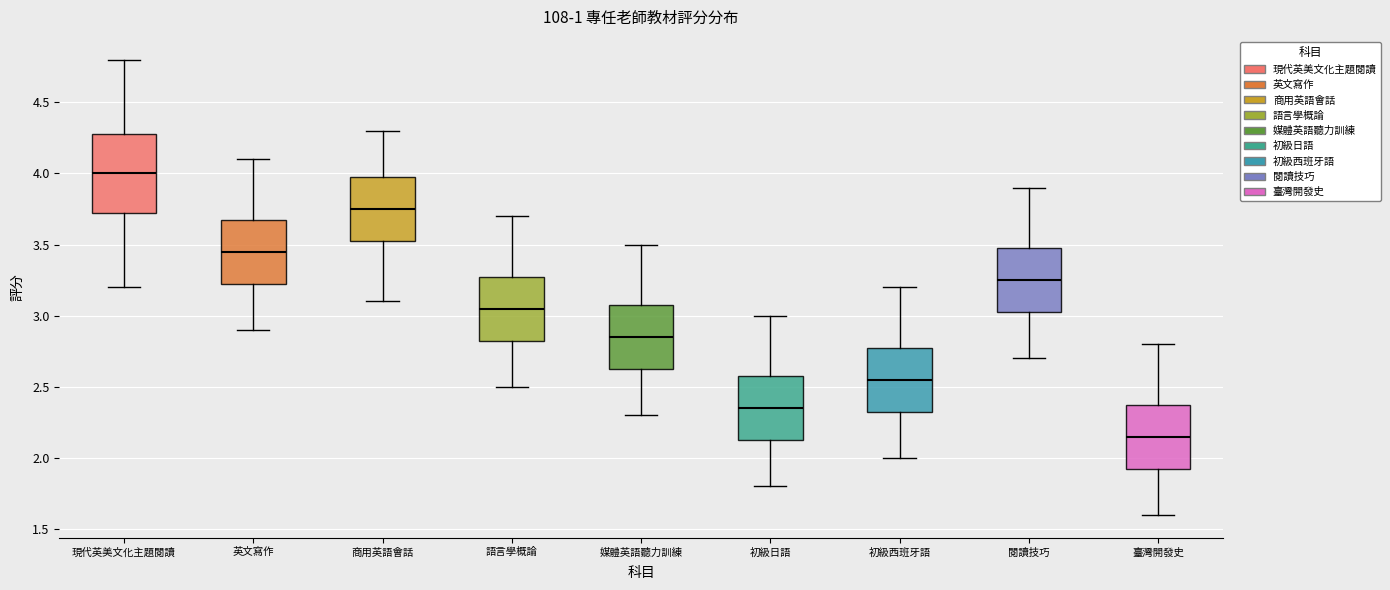

Which box has the lowest median line?

臺灣開發史